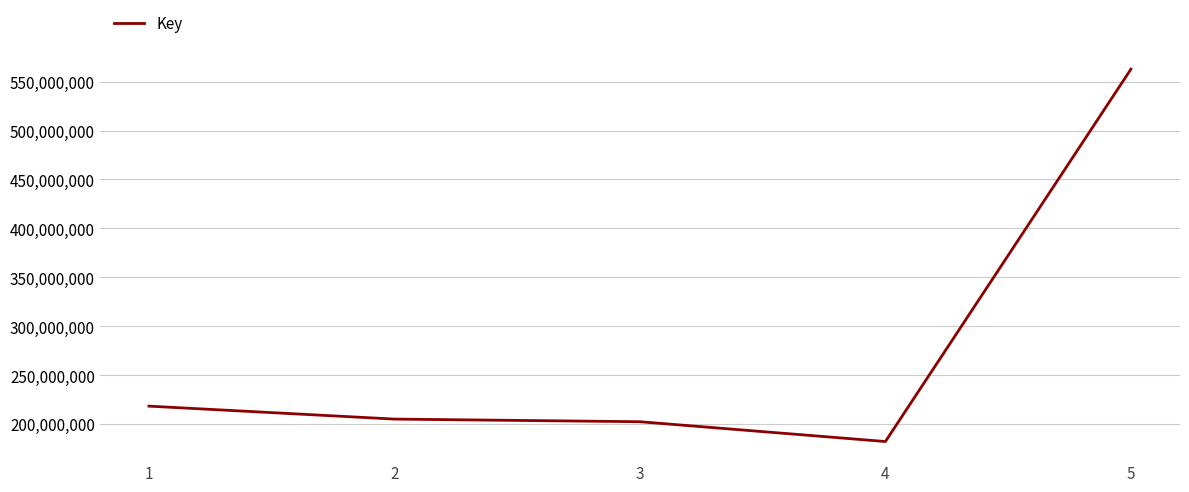

Reading left to right, list all the values displayed in this chart.

218245576	205001999	202306710	182069674	562754278